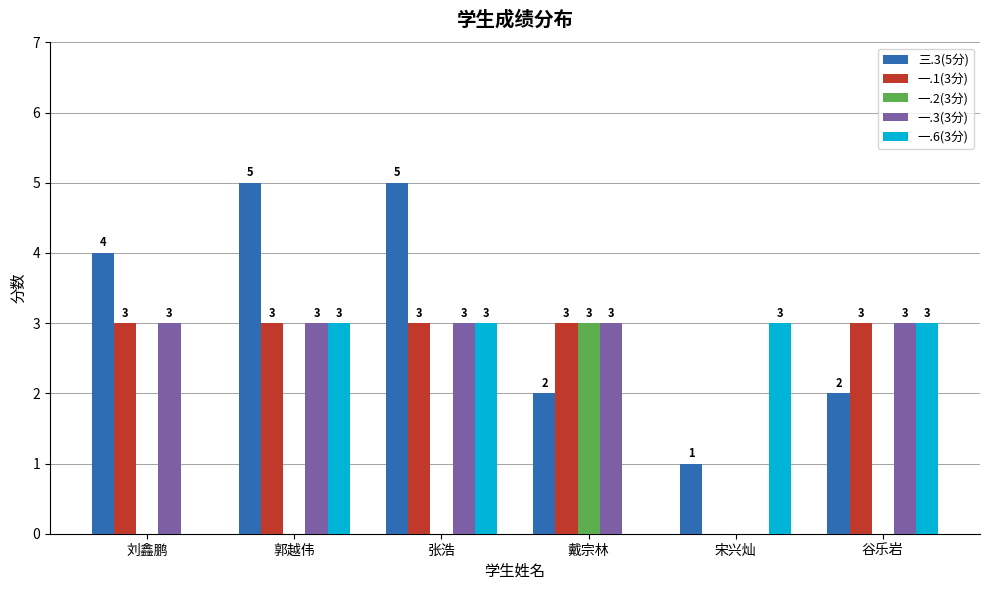

At which label does 一.2(3分) reach its peak?

戴宗林